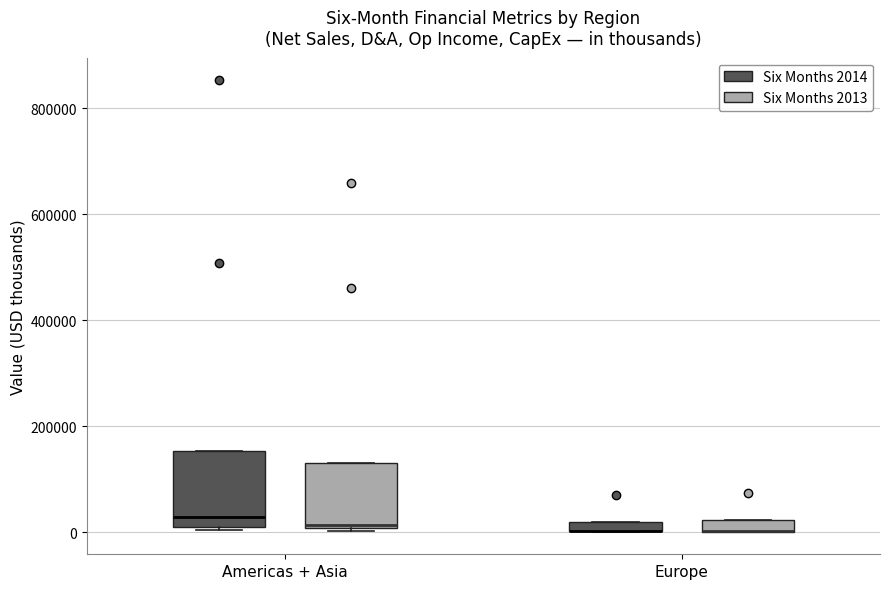

Where is the lower edge of the box for Americas + Asia (Six Months 2013) on the y-axis? The values are not printed on the chart, so give them approximately, as read against the axis.

0